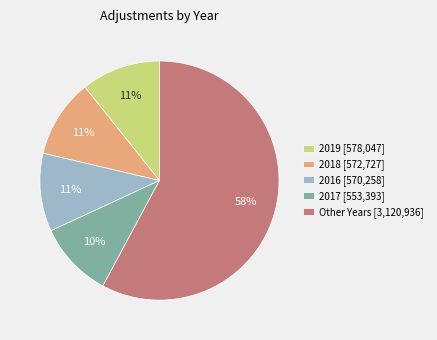

Is it true that 2019 [578,047] is 17% of the pie?

False